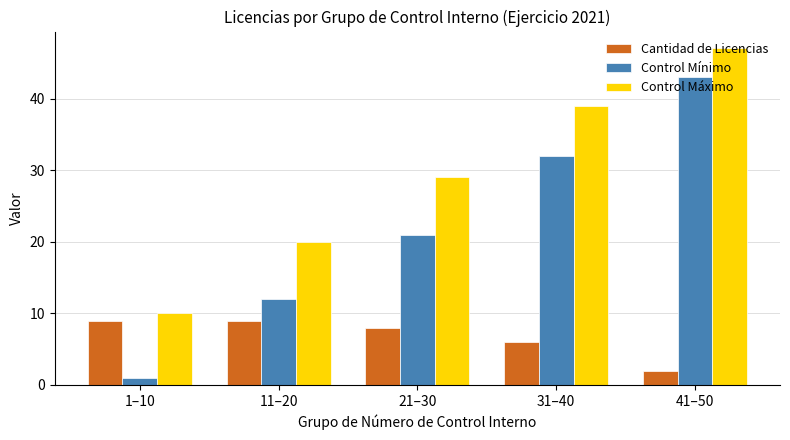

At which category does the chart reach its peak across all series?

41–50